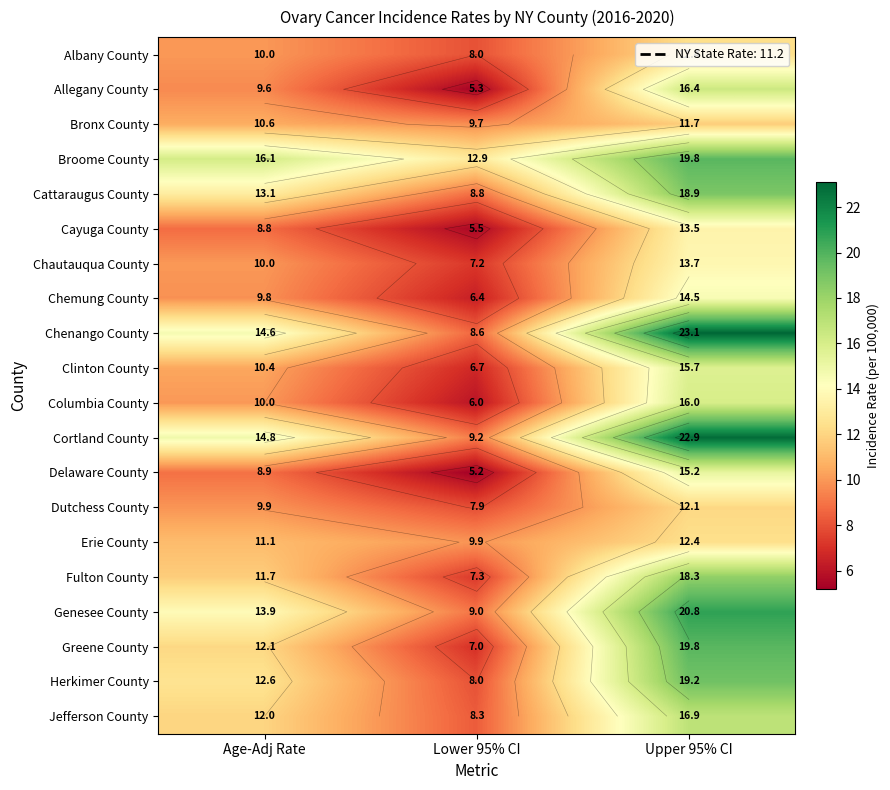

What is the total value across all series at Lower 95% CI?

156.9